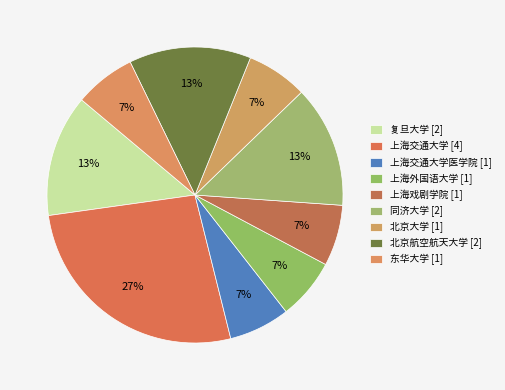

To the nearest percent, what is the average slice percentage?

11%